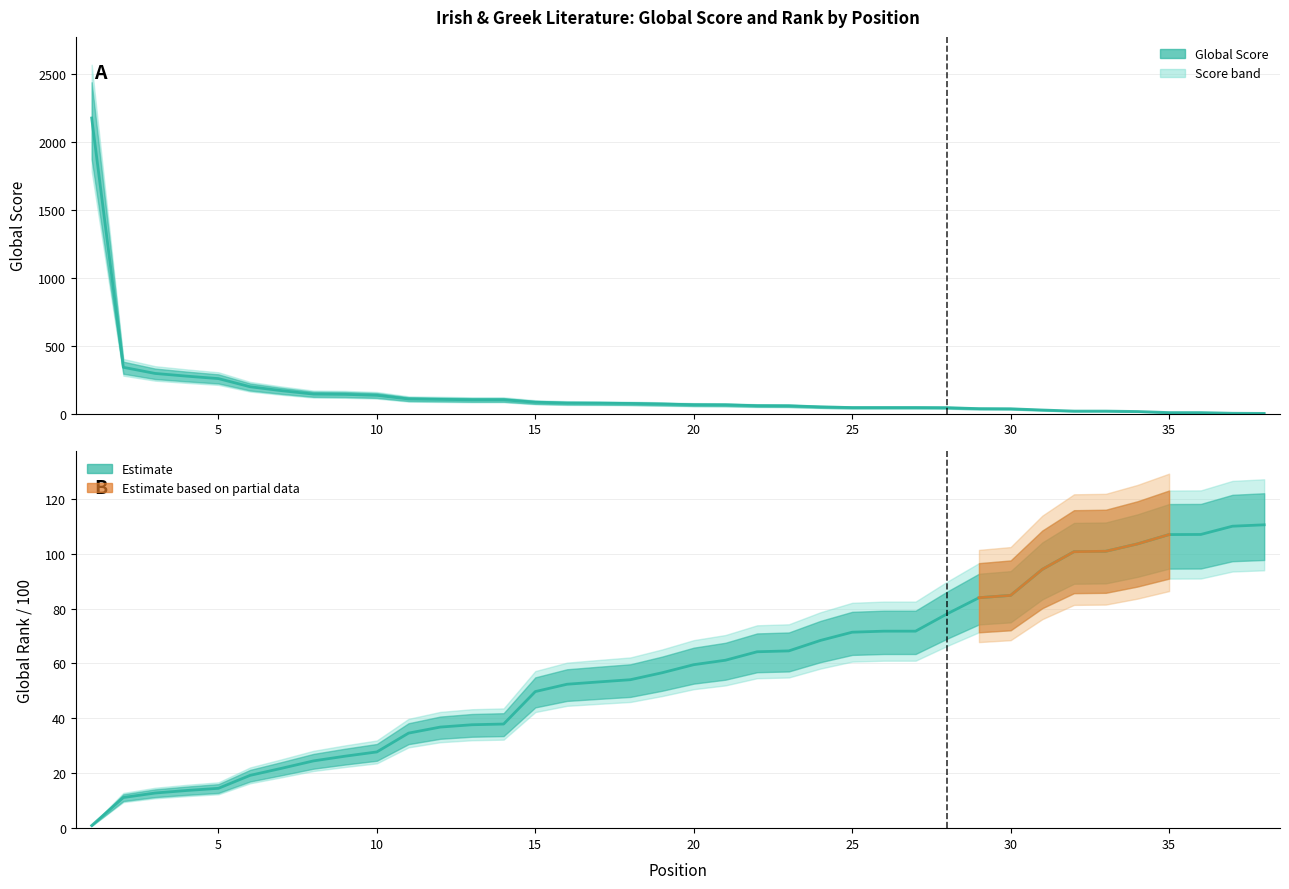

At which category does the chart reach its peak across all series?

1